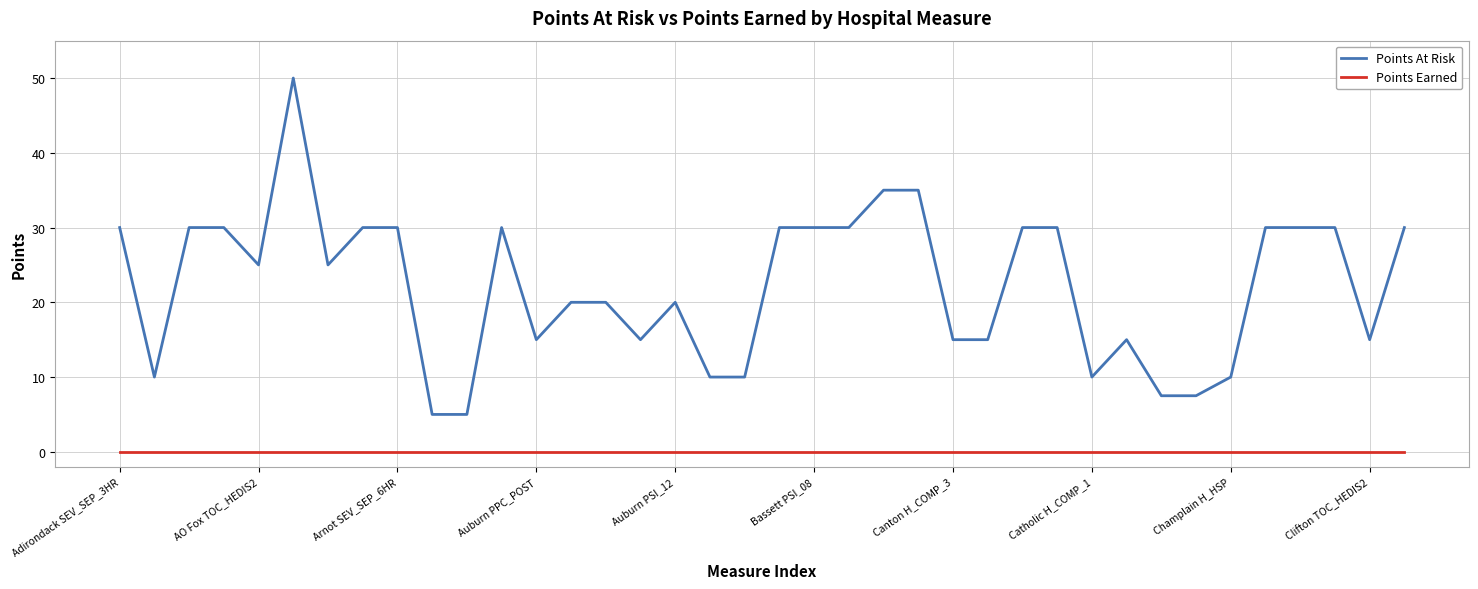

How many categories are shown in the chart?

38